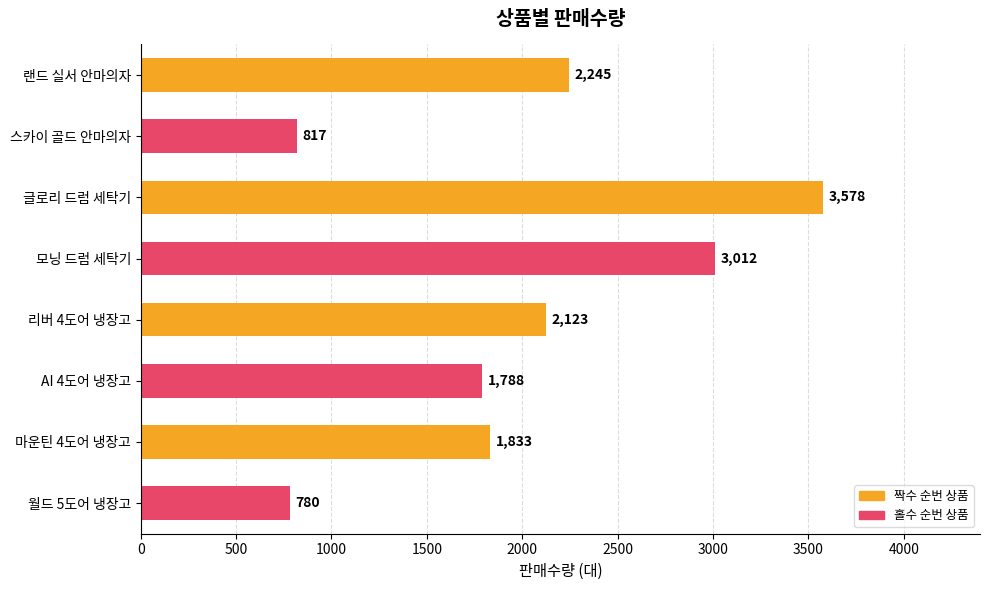

Rank the categories by value from lowest to highest.

월드 5도어 냉장고, 스카이 골드 안마의자, AI 4도어 냉장고, 마운틴 4도어 냉장고, 리버 4도어 냉장고, 랜드 실서 안마의자, 모닝 드럼 세탁기, 글로리 드럼 세탁기